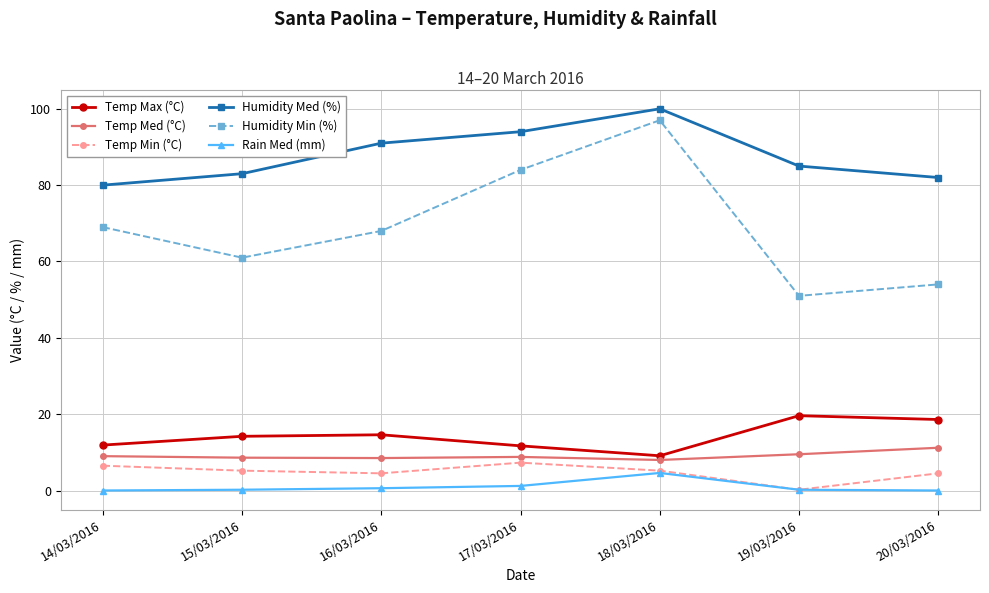

True or false: Temp Max (°C) has more than 1 points higher than both neighbors.

True